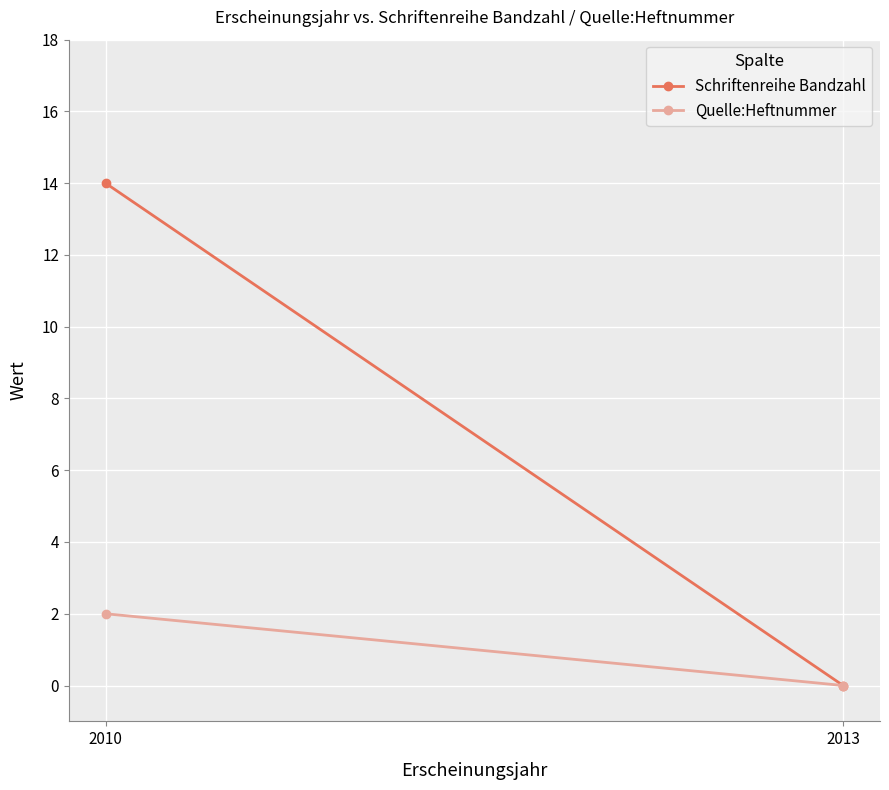

Is it true that Schriftenreihe Bandzahl equals 25 at 2010?

False